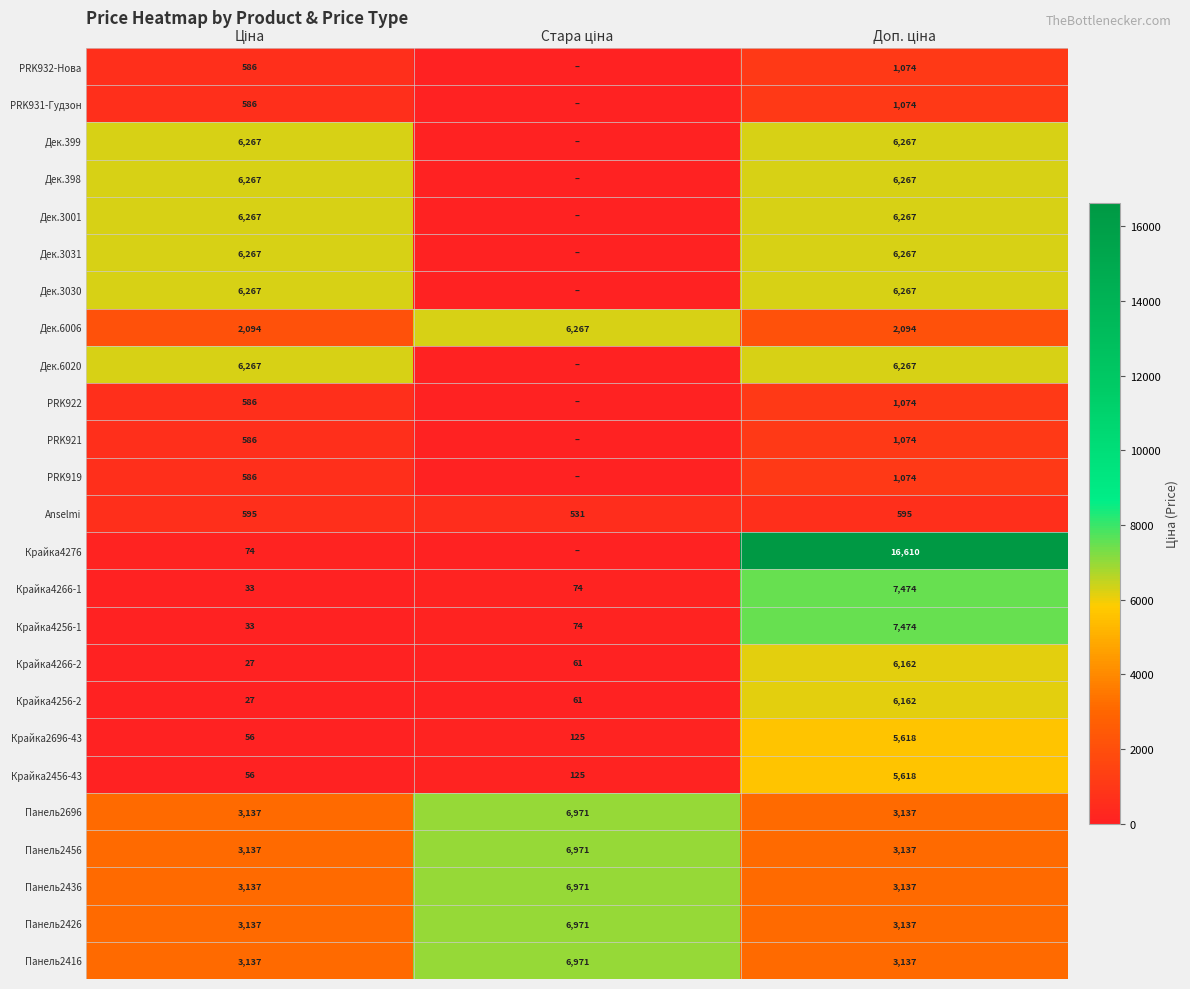

How many Панель2696 values are between 3137 and 6971?

3